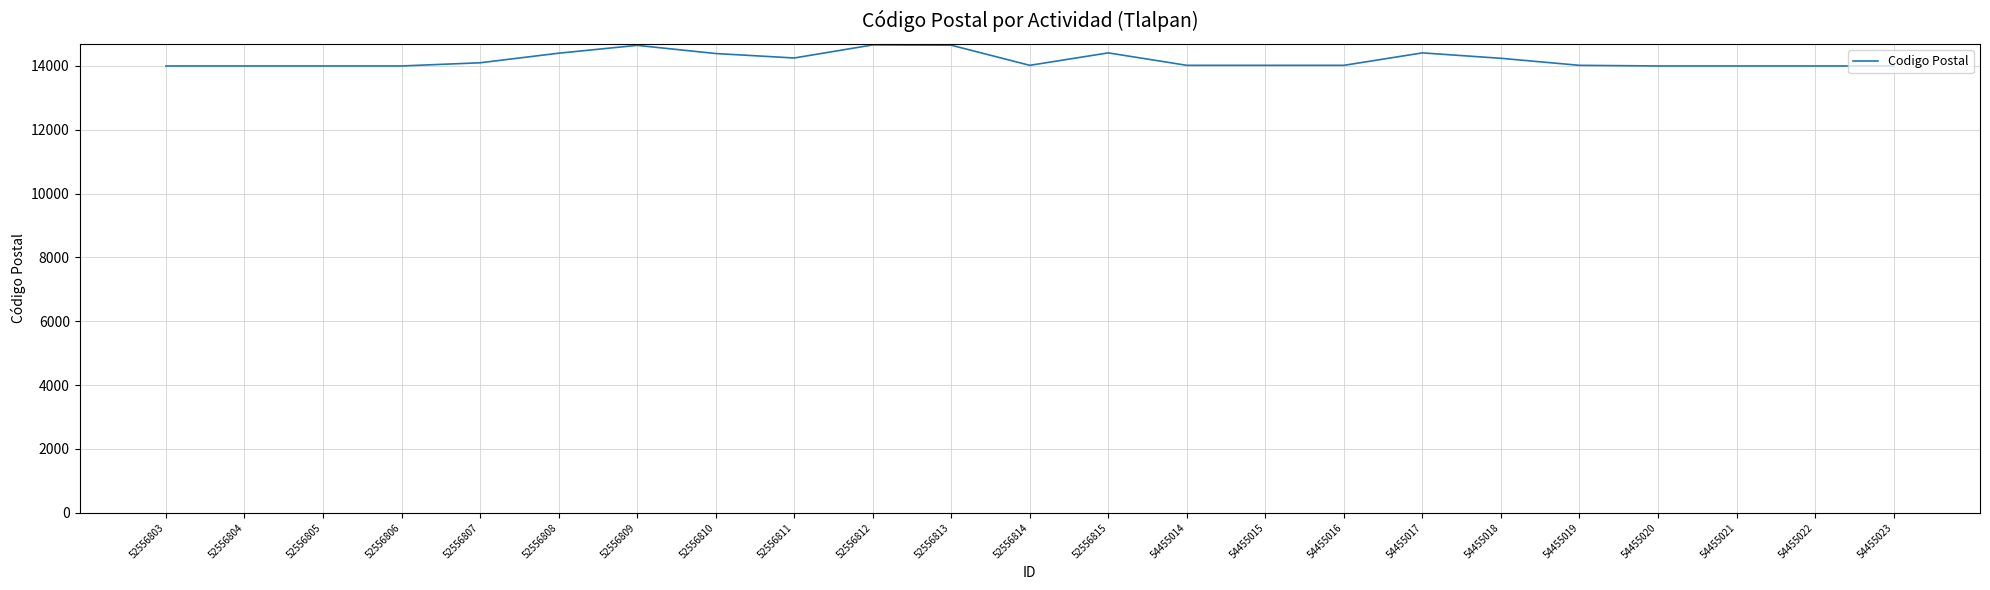

The value at 52556814 is 21731. True or false?

False